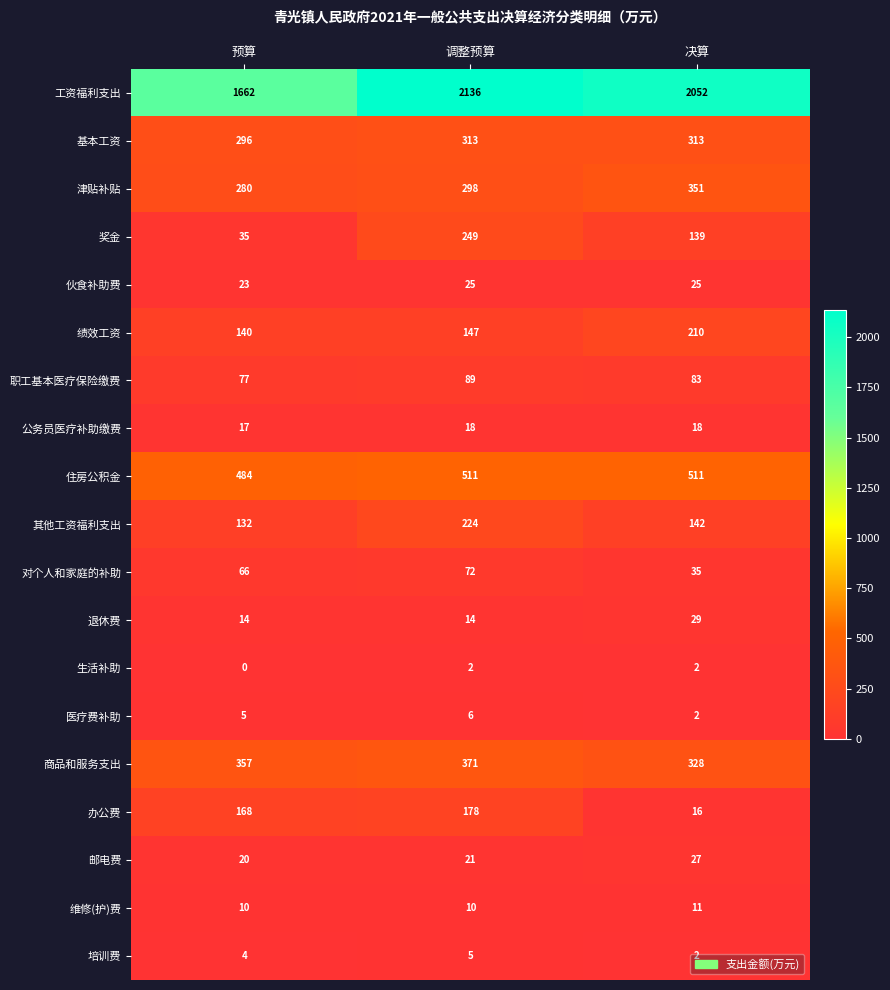

What is the total value across all series at 决算?

4296